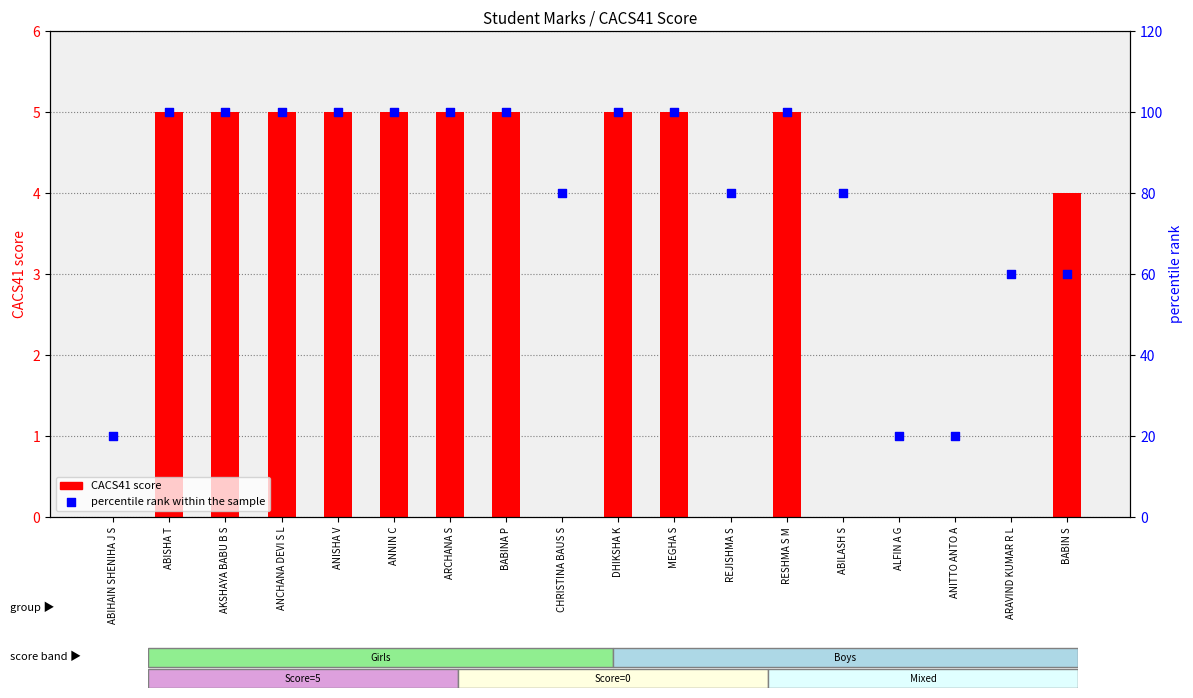

What is the total value across all series at CHRISTINA BAUS S?

80